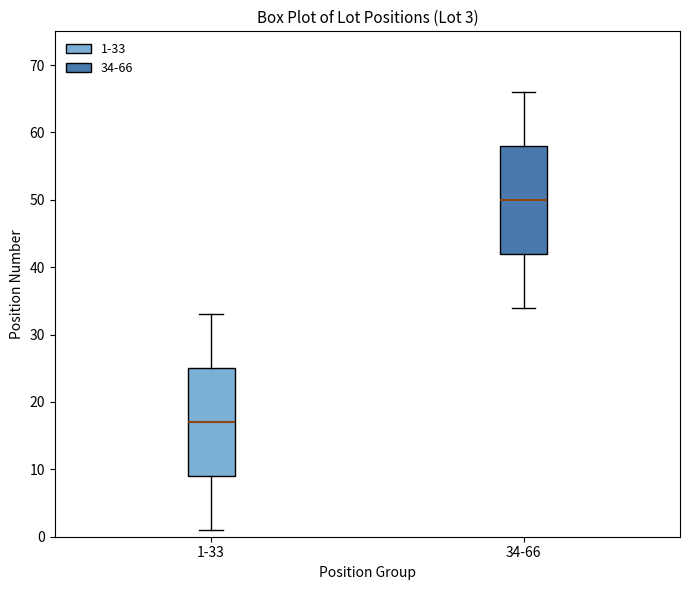

Which box's median line is the lowest?

1-33